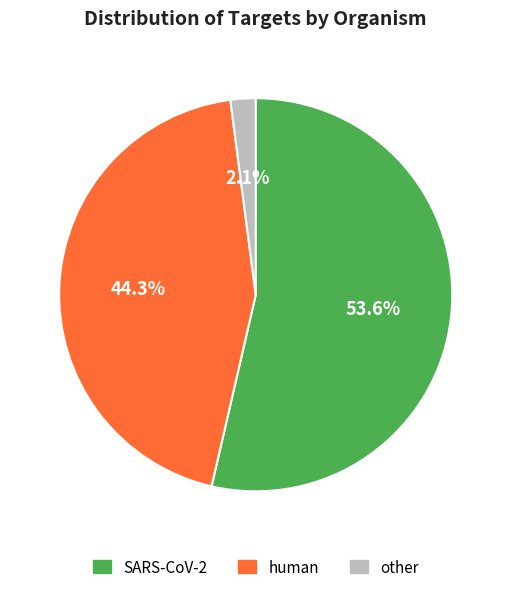

Does other account for over 50% of the chart?

No